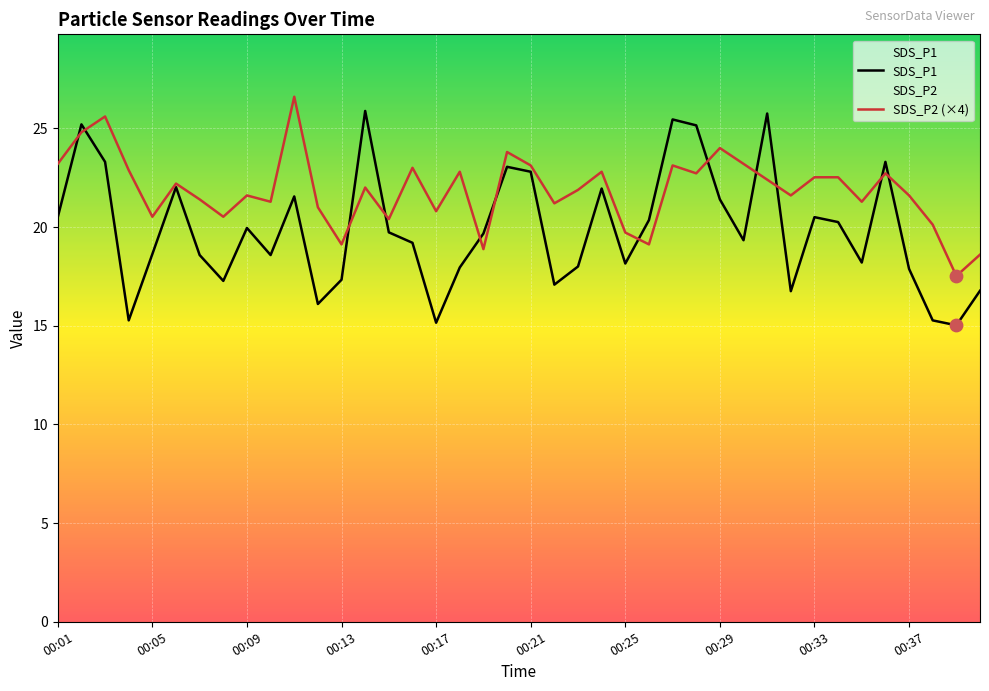

Which series reaches the maximum Y coordinate?

SDS_P2 (×4)